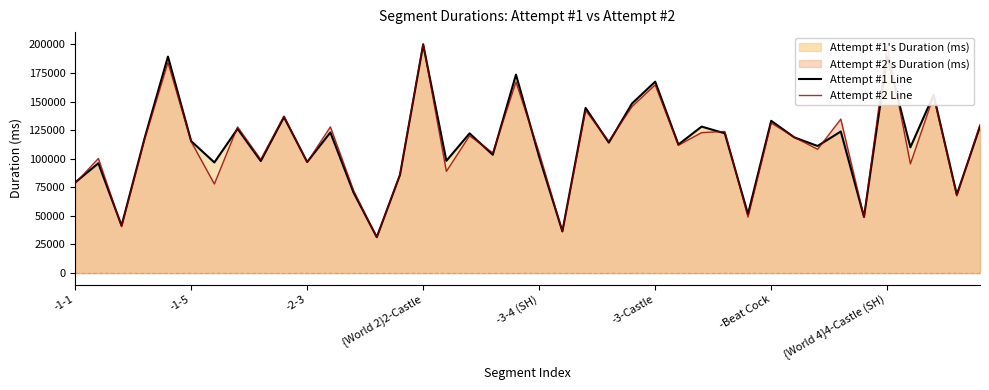

Where is Attempt #2 Line nearest to the value 115961?

23